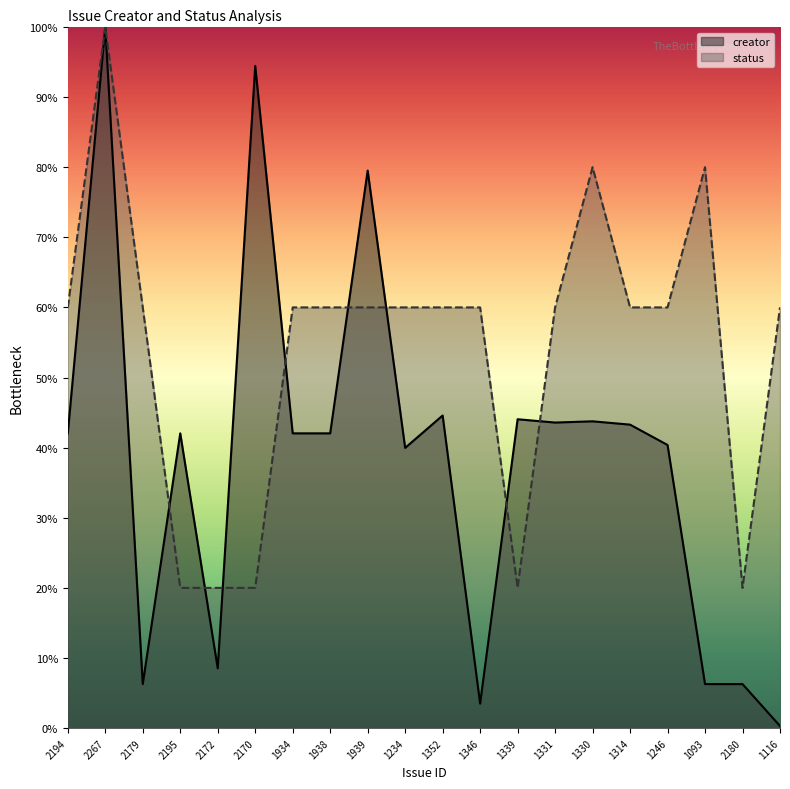

Where is the first local minimum for status?

1339